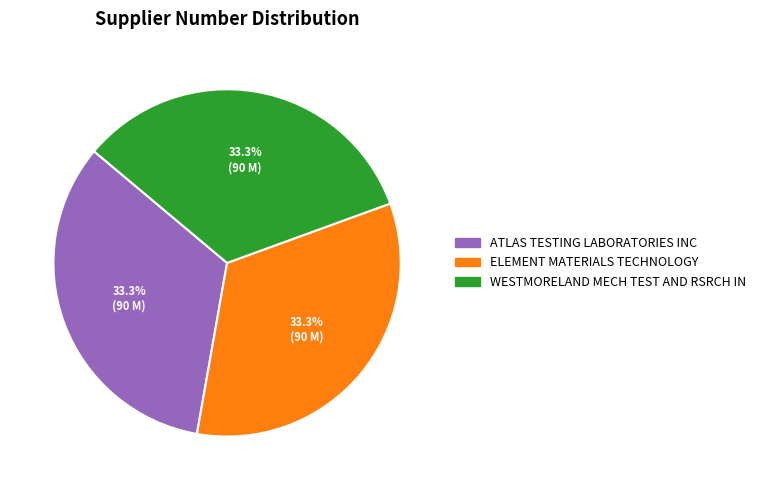

True or false: WESTMORELAND MECH TEST AND RSRCH IN accounts for 33% of the total.

True